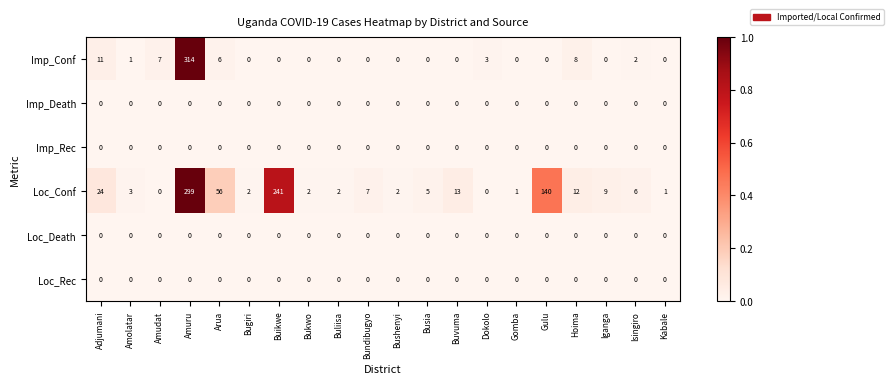

Which series changed the most between Bukwo and Busia?

Loc_Conf